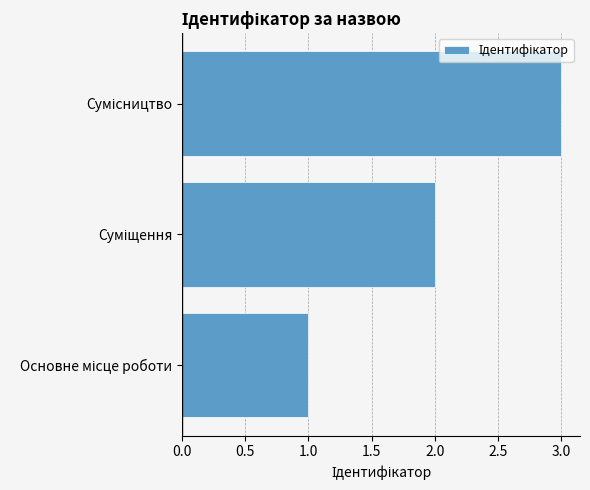

Count the values in the range 1 to 3.

3